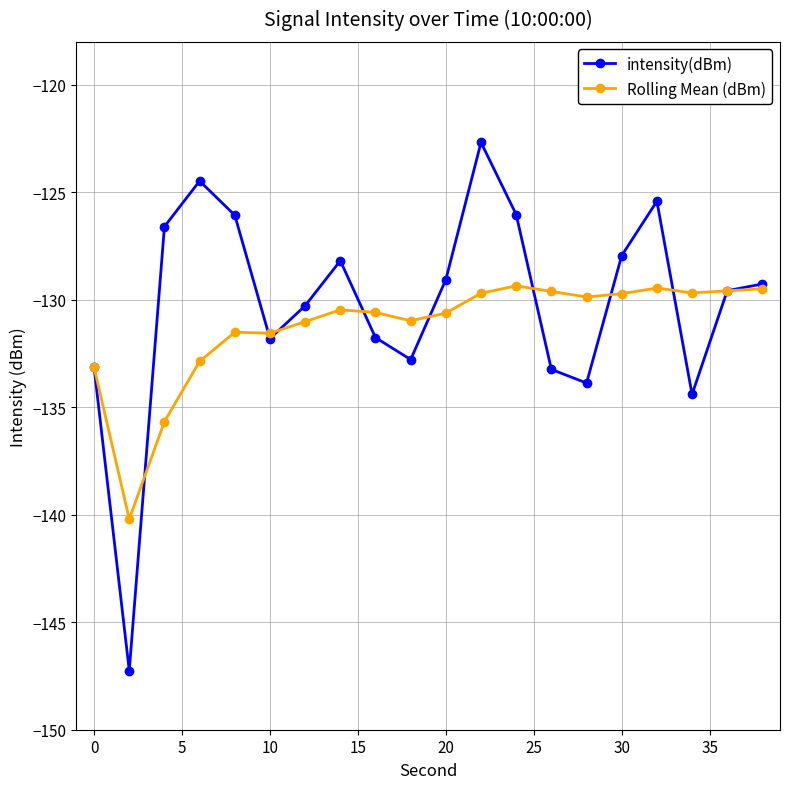

Rank the series by their average value, from lowest to highest.

Rolling Mean (dBm), intensity(dBm)